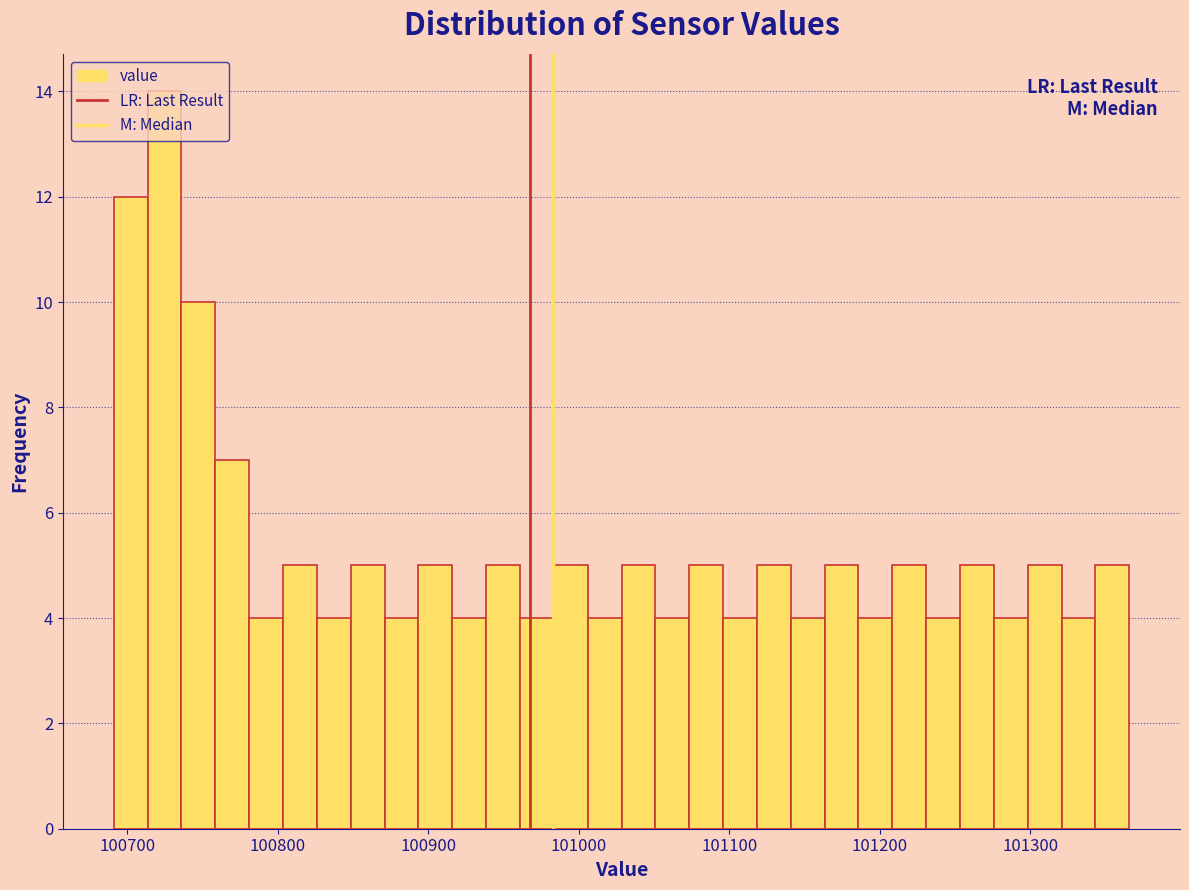

Around what value on the x-axis is the tallest bar? Give the approximate position of its centre, as read against the axis.

100720